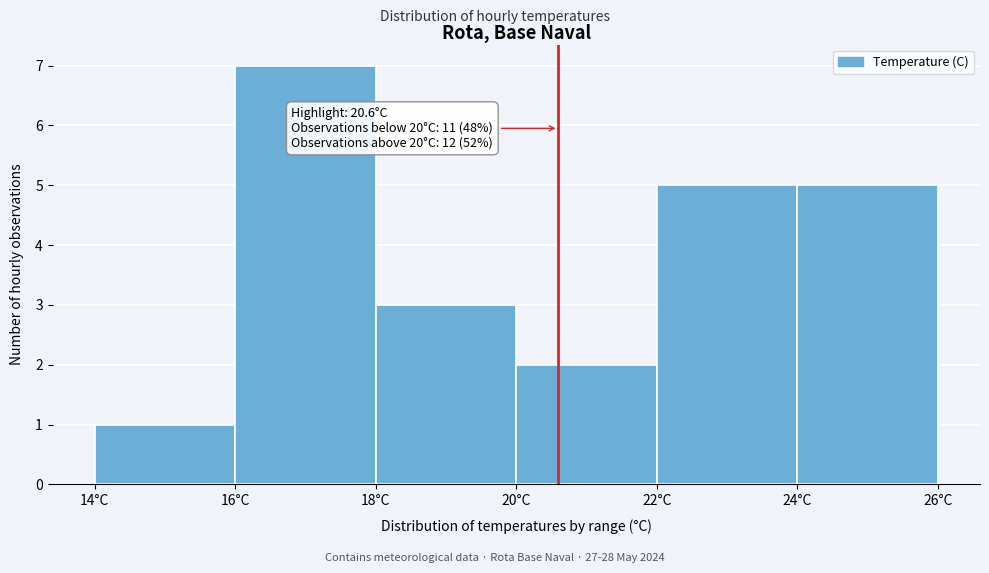

Over which range of the x-axis is the bar tallest?

16 to 18